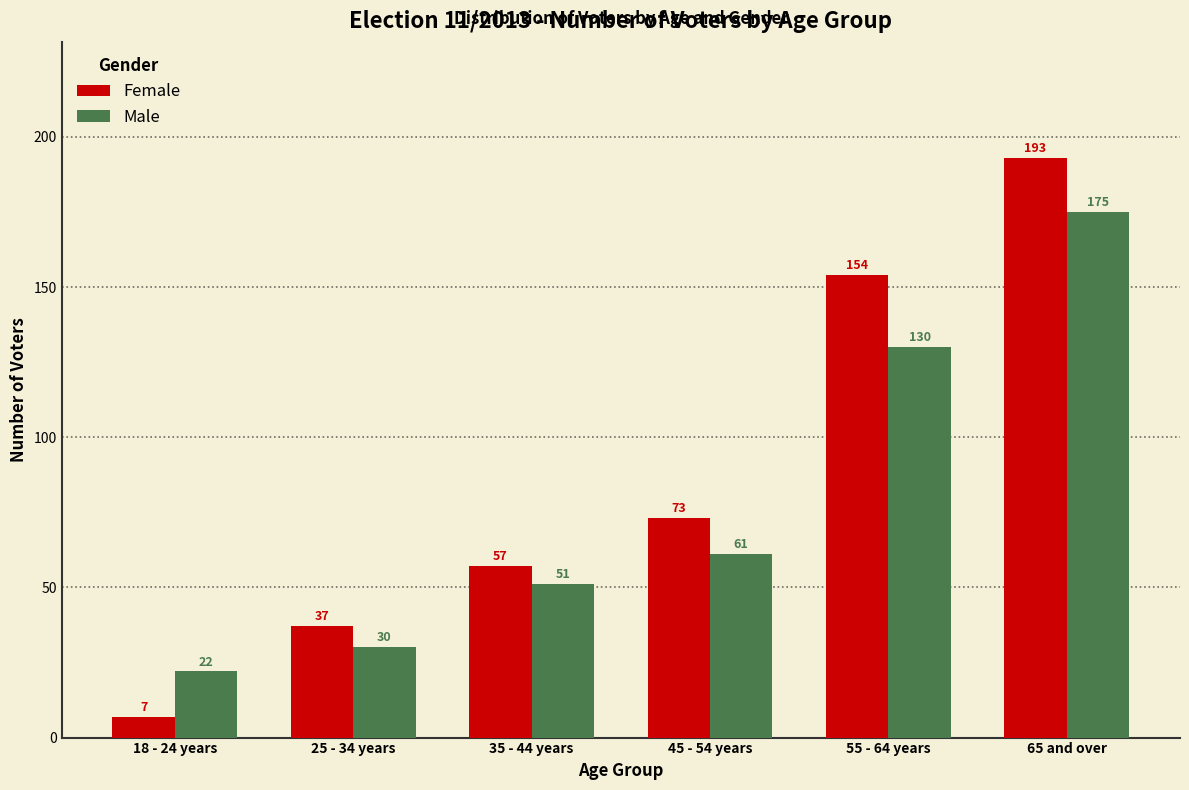

Reading left to right, what are all the values shown in this chart?

Female: 18 - 24 years=7	25 - 34 years=37	35 - 44 years=57	45 - 54 years=73	55 - 64 years=154	65 and over=193
Male: 18 - 24 years=22	25 - 34 years=30	35 - 44 years=51	45 - 54 years=61	55 - 64 years=130	65 and over=175